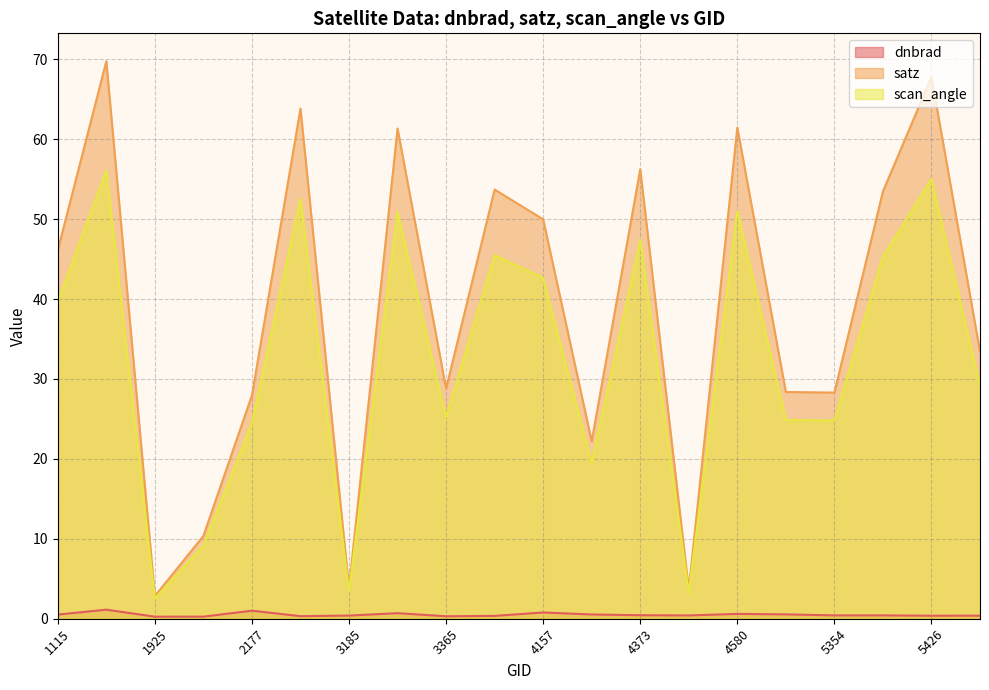

The scan_angle series shows 45.3 at 5390. True or false?

True